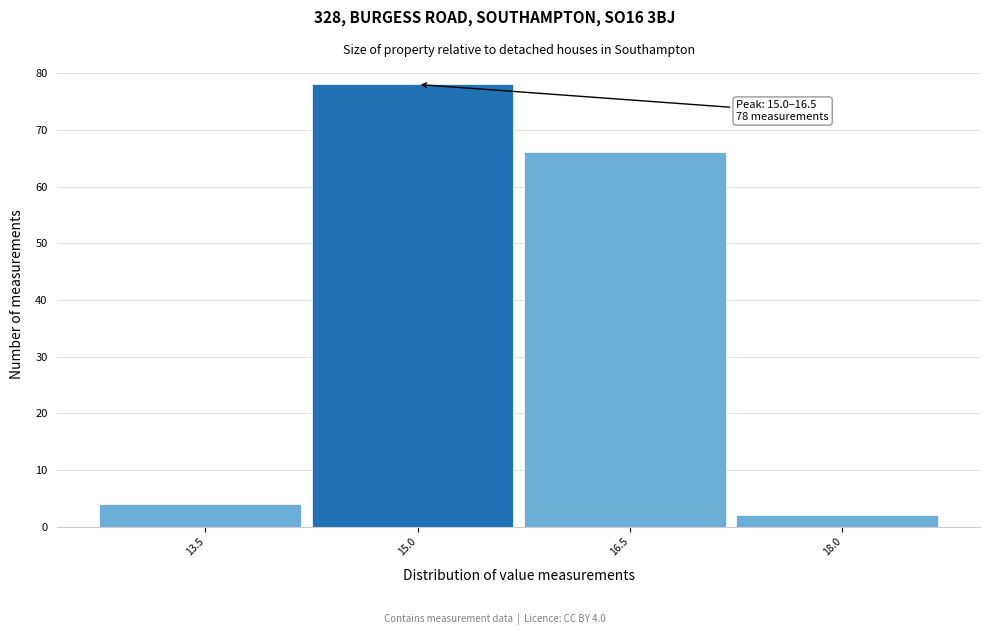

Reading left to right, transcribe all the data shown in this chart.

13.5=4	15.0=78	16.5=66	18.0=2